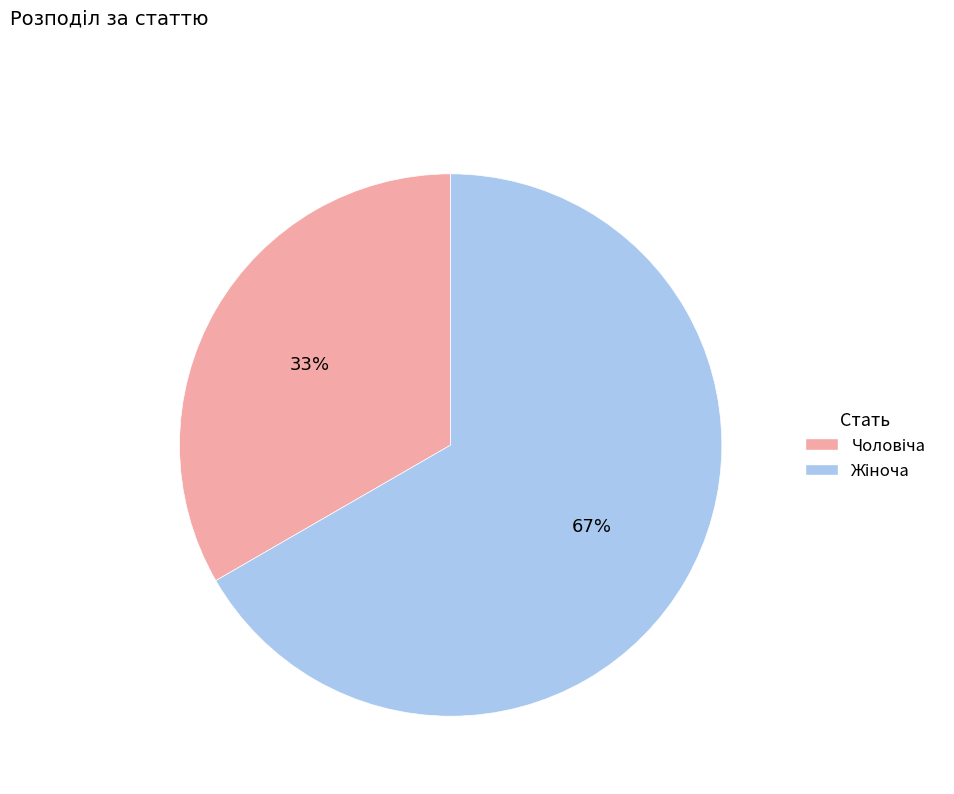

To the nearest percent, what is the average slice percentage?

50%